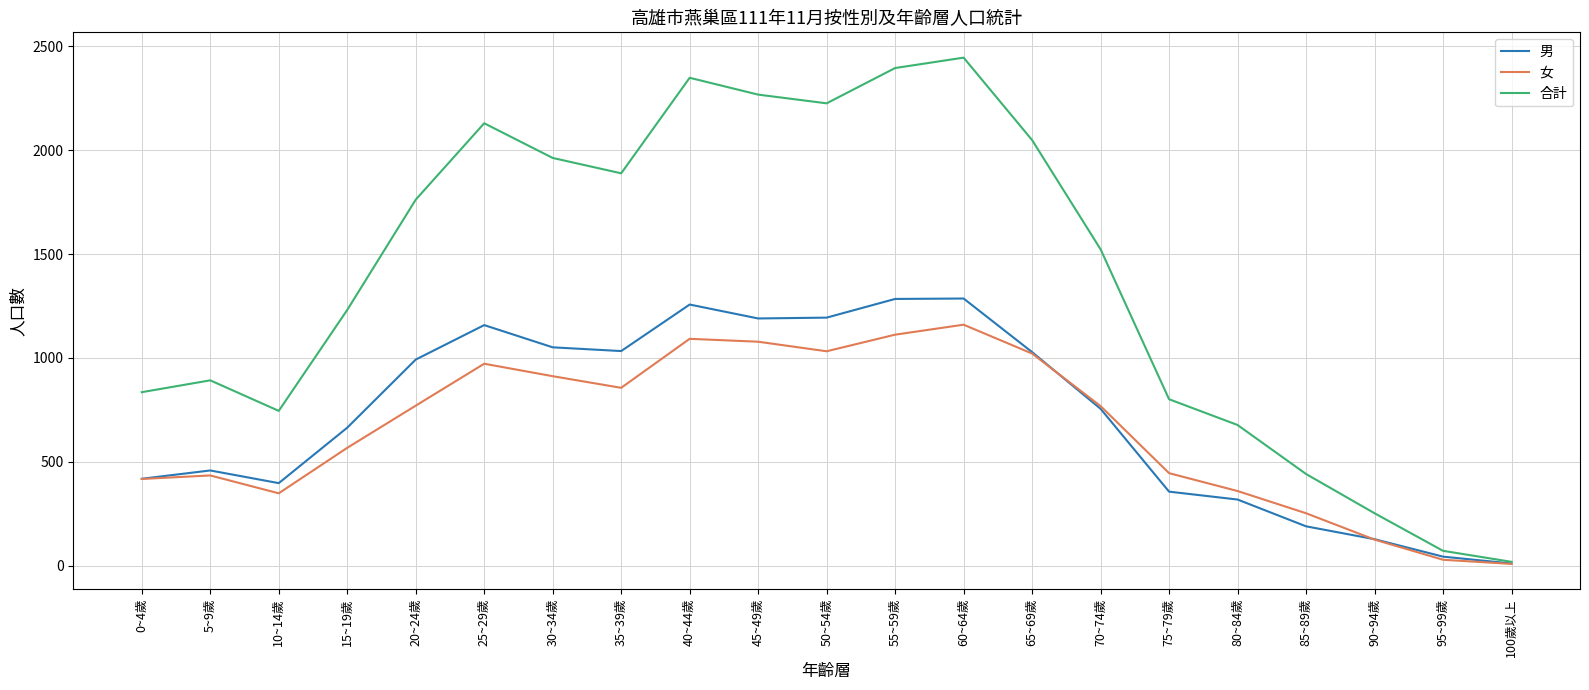

How many lines are shown in the chart?

3